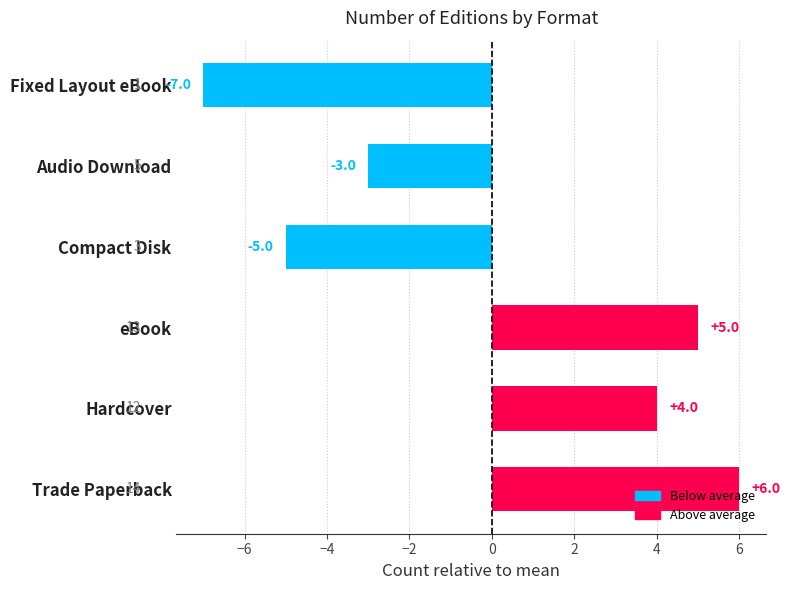

How many bars are there in total?

6